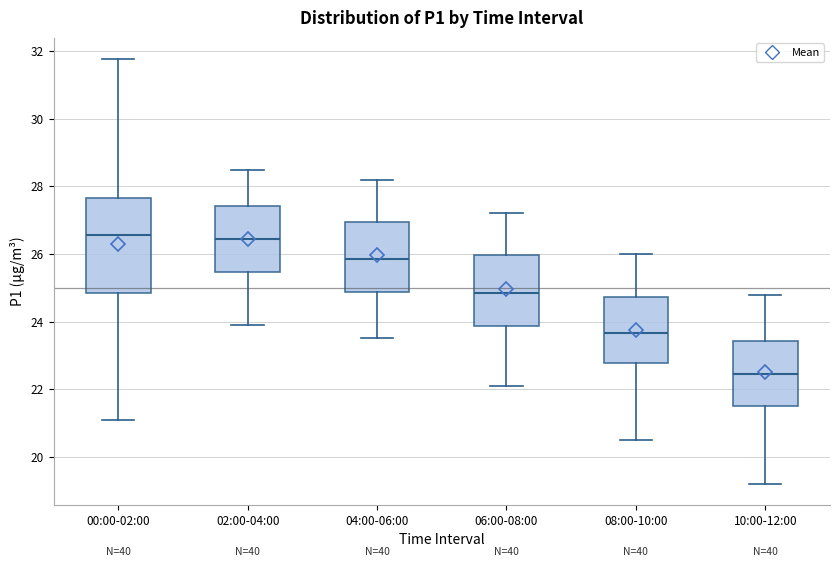

Comparing the boxes themselves (not the whiskers), which one is the tallest?

00:00-02:00